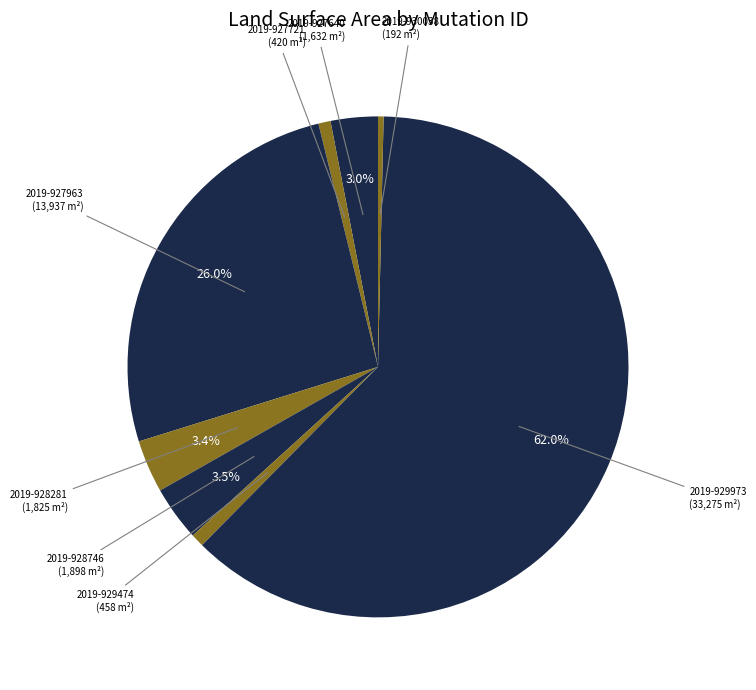

What is the smallest slice in the pie chart?

2019-930038